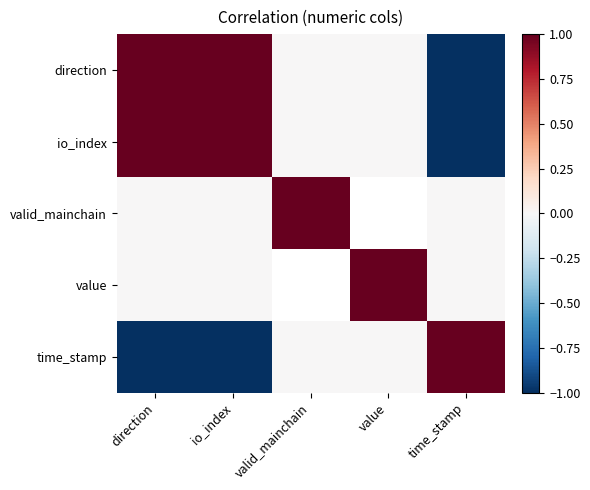

The value of io_index at time_stamp is -1.0. True or false?

True